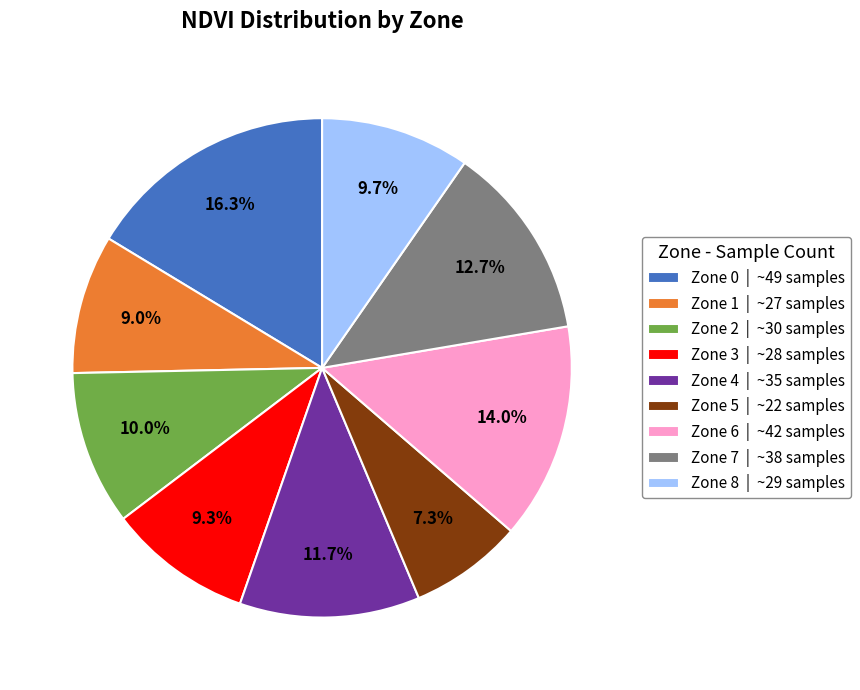

Does Zone 3 represent more than half of the total?

No